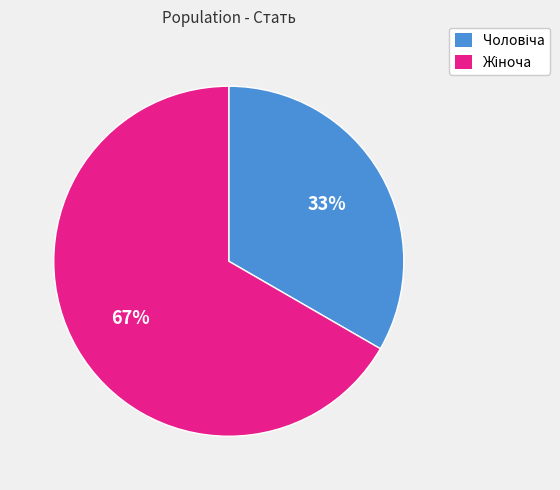

How many slices are in this pie chart?

2